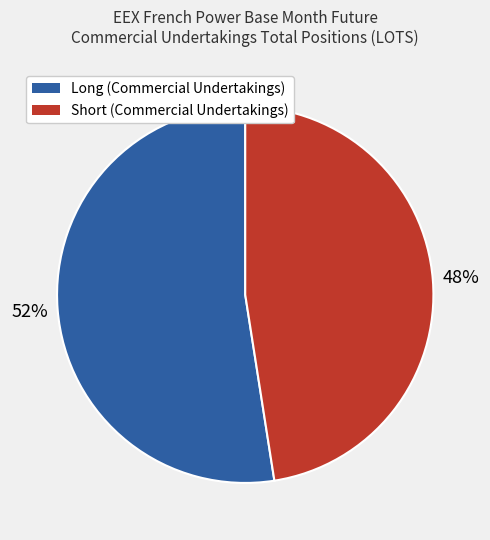

Count the number of slices in the pie.

2